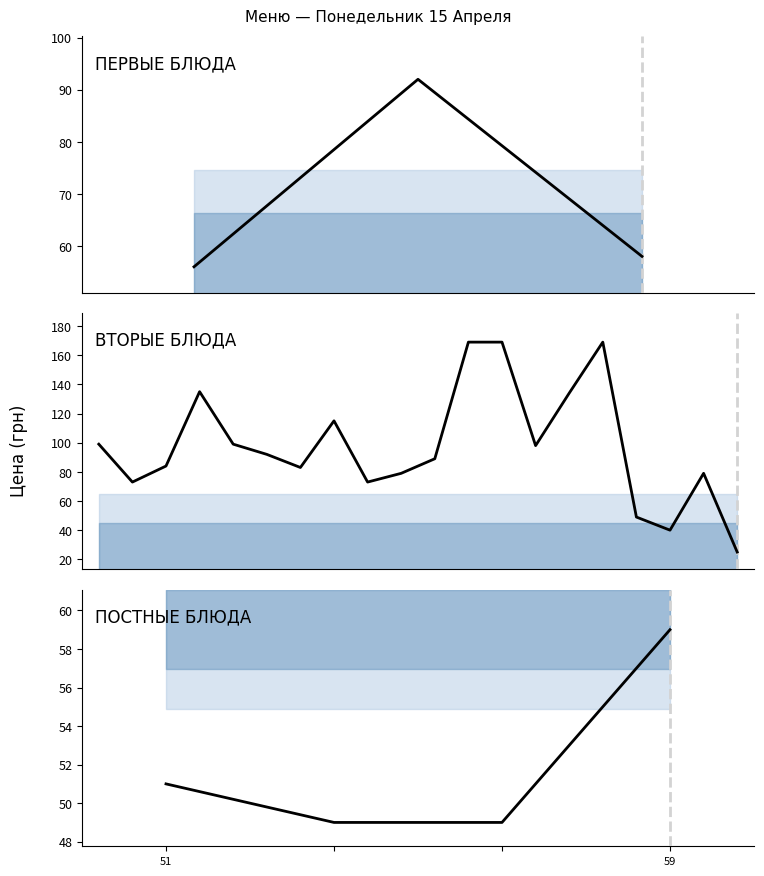

Does the chart have visible grid lines?

No